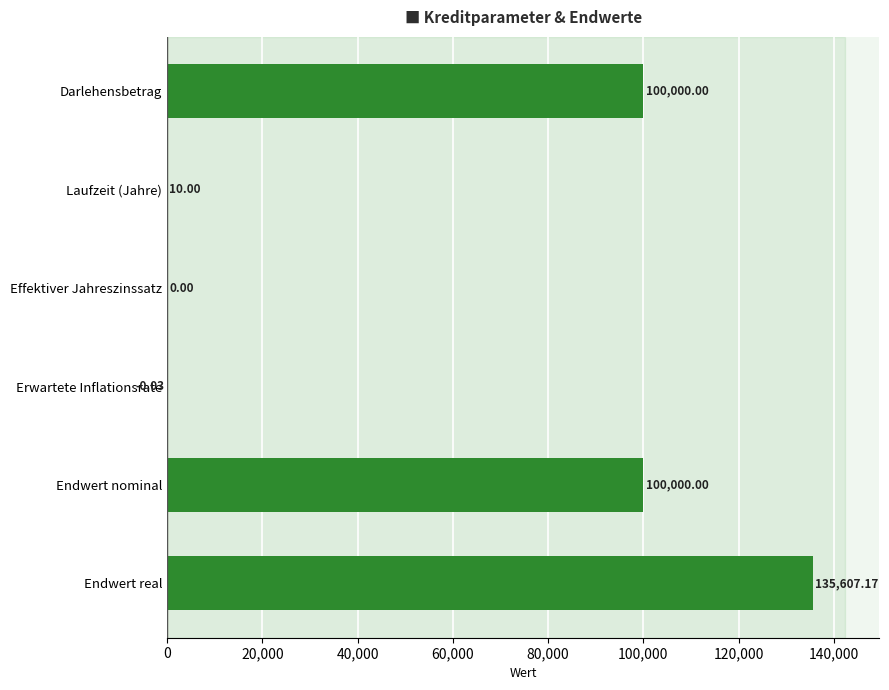

What is the sum of the values at Endwert nominal and Laufzeit (Jahre)?

100010.0